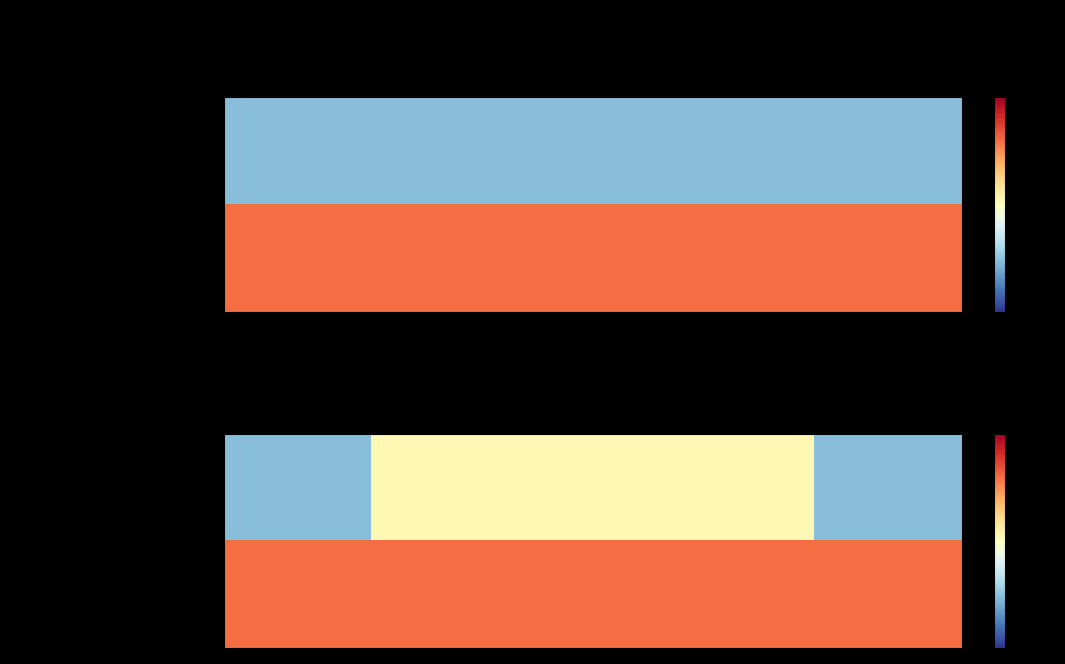

List the series in order of their overall mean, lowest first.

Lindamood-Bell Learning Processes, One On One Learning